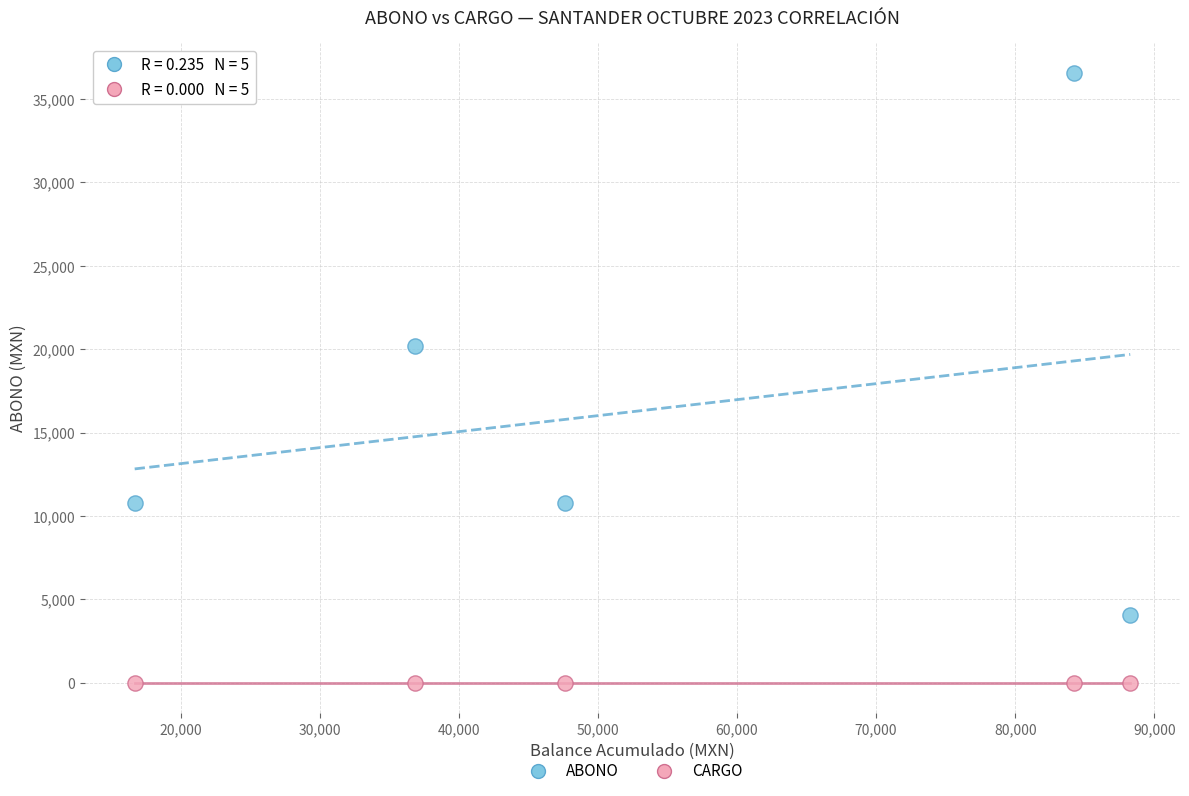

Which series reaches the maximum Y coordinate?

ABONO